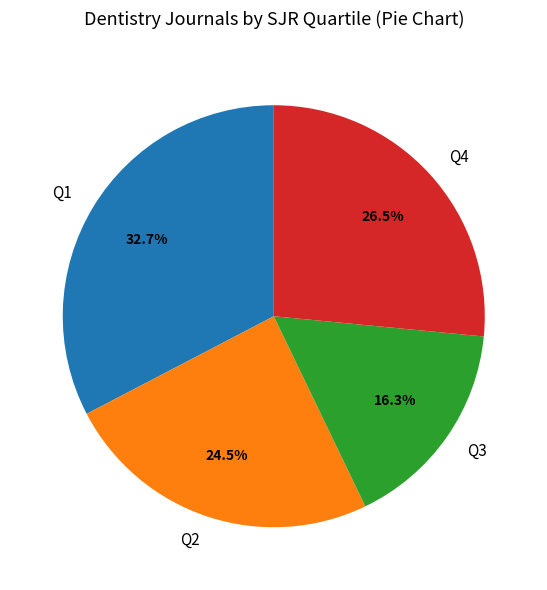

How many segments does this pie chart have?

4